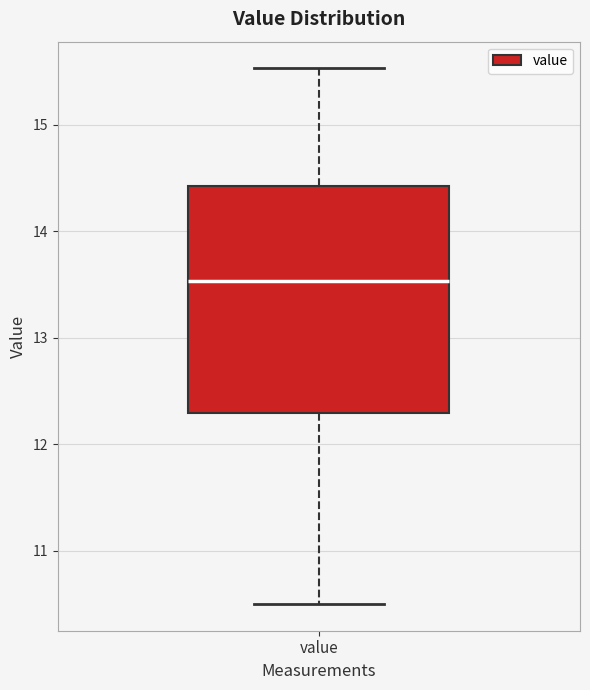

Where does the upper whisker of the box for value end on the y-axis? The values are not printed on the chart, so give them approximately, as read against the axis.

15.5